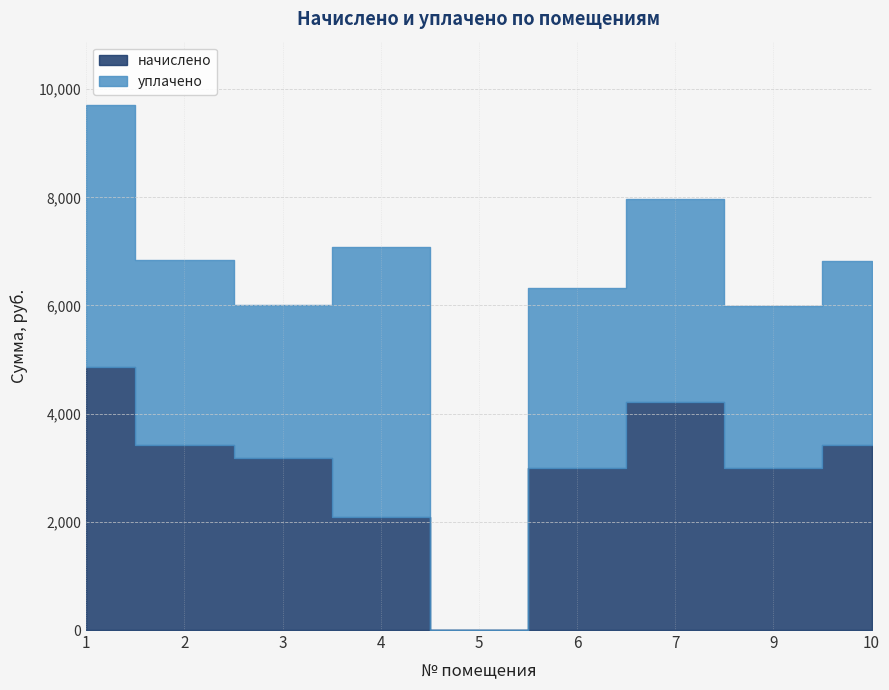

What is the difference between the second highest and second lowest values in the начислено series?

2133.0